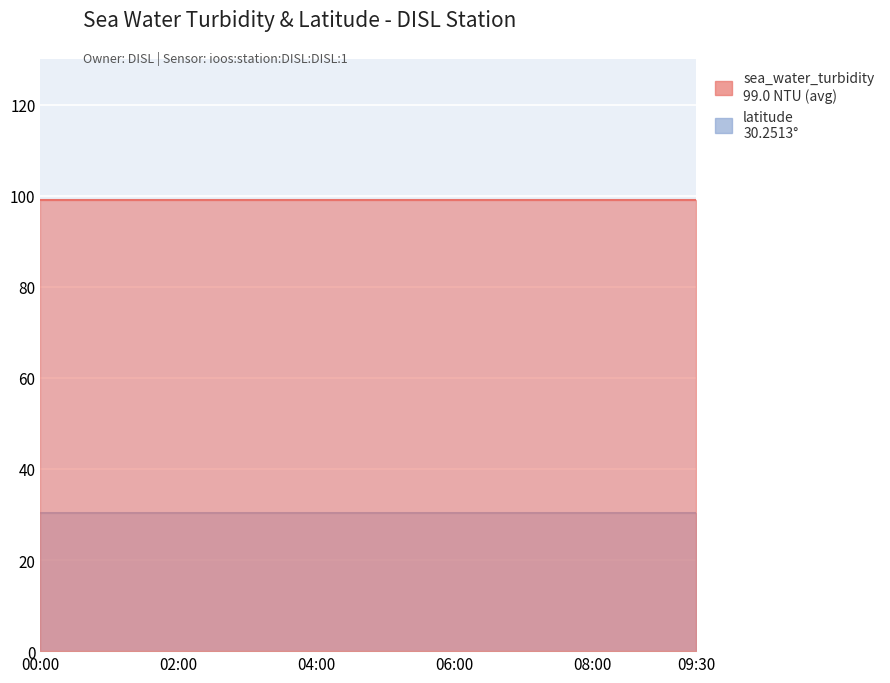

The value of sea_water_turbidity at 2012-07-01T04:00:00Z is 148.0. True or false?

False